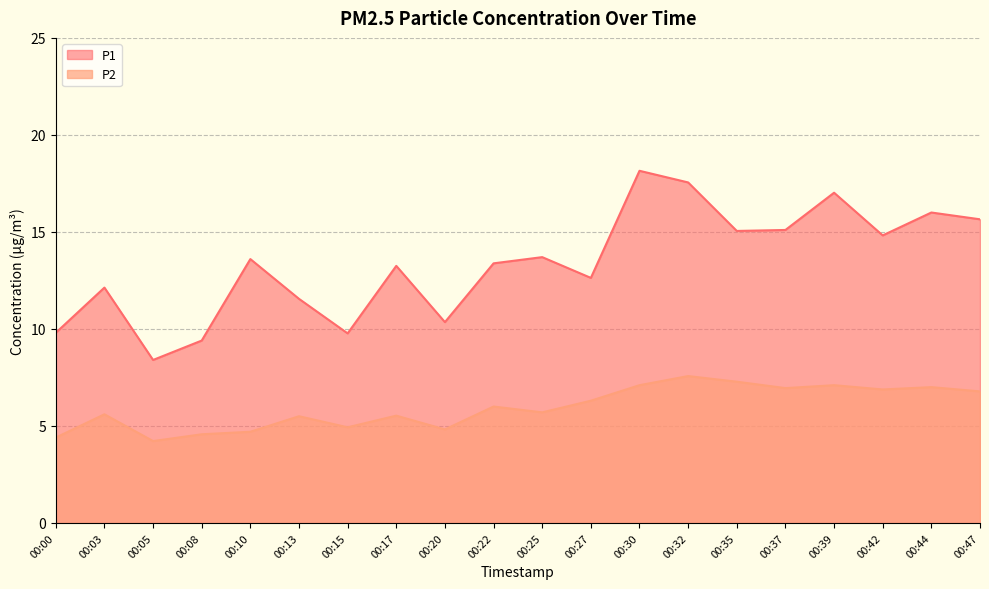

In P2, how many points are lower than both neighbors (excluding endpoints)?

6